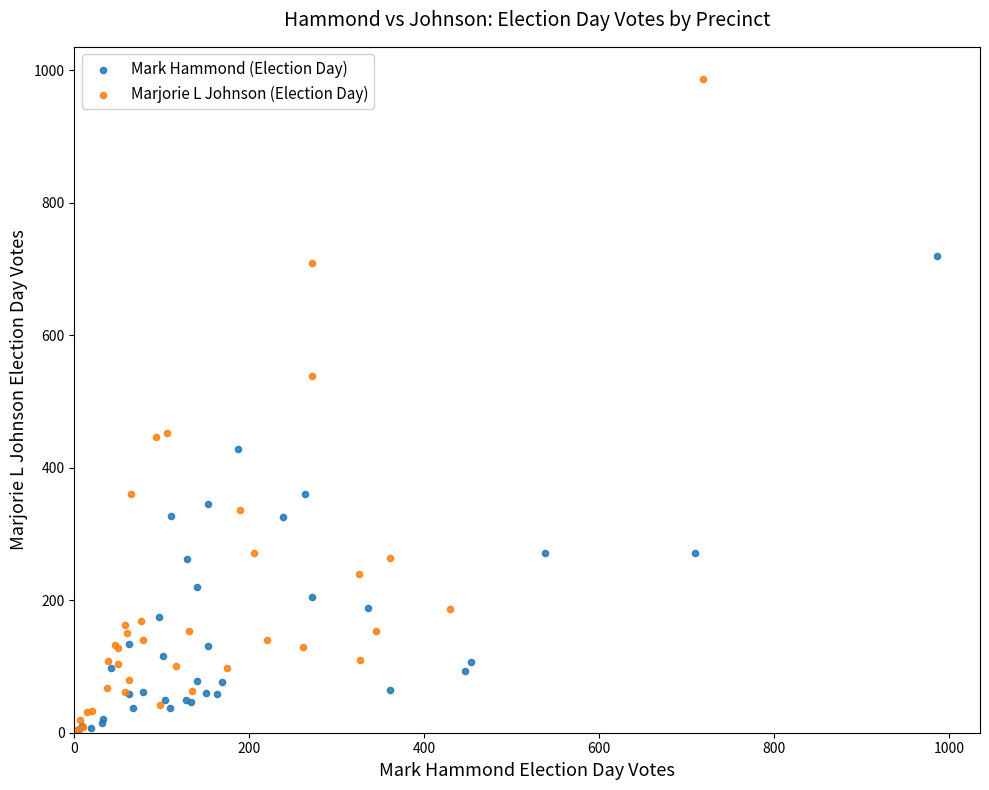

Which series reaches the maximum Y coordinate?

Marjorie L Johnson (Election Day)